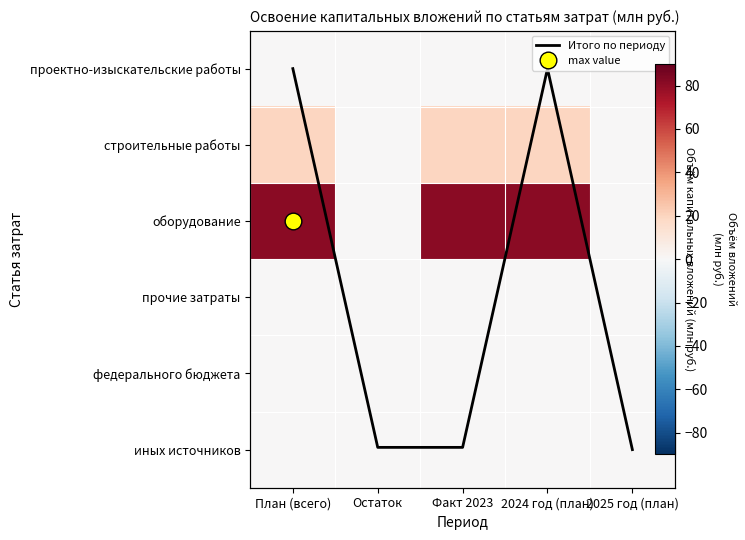

Which series has the largest total across all categories?

оборудование